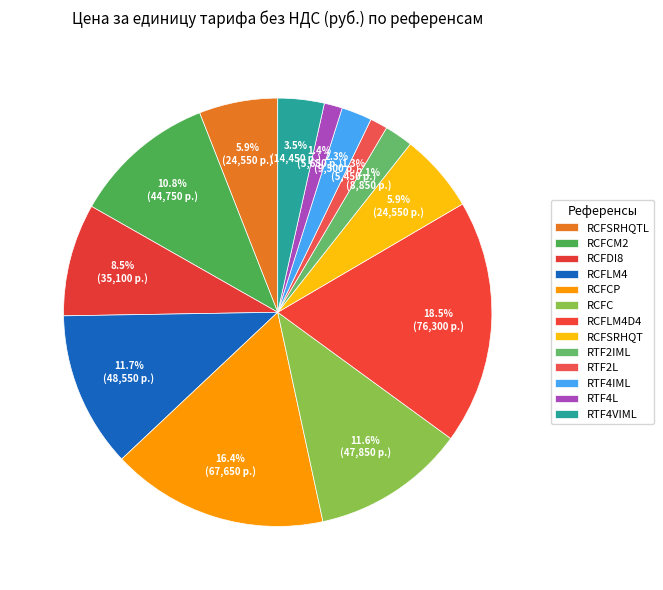

How many slices are in this pie chart?

13